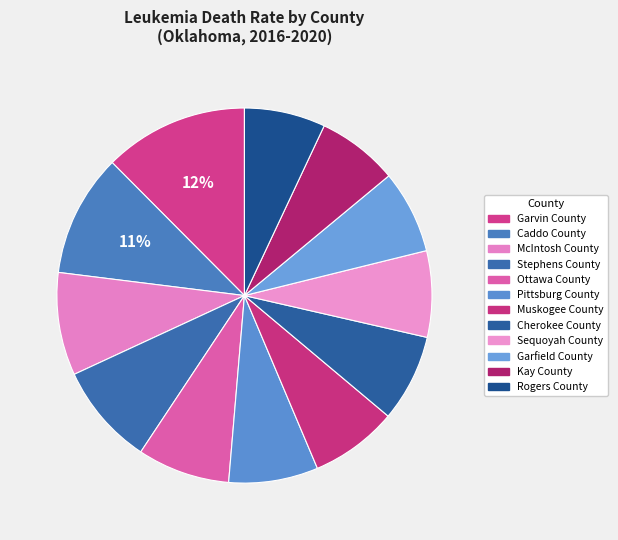

How many slices are in this pie chart?

12